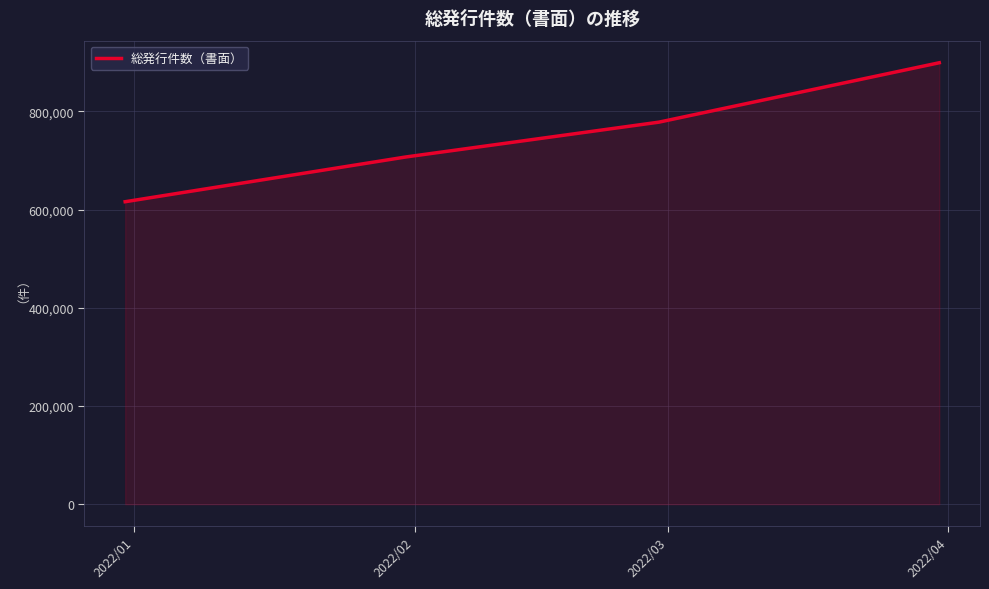

True or false: the data has more than 1 interior local peaks.

False